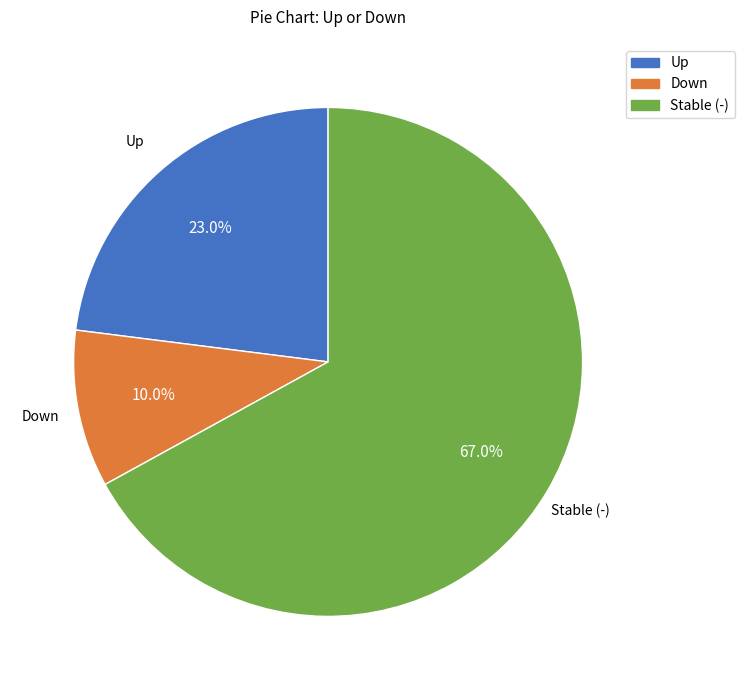

What is the majority slice?

Stable (-)